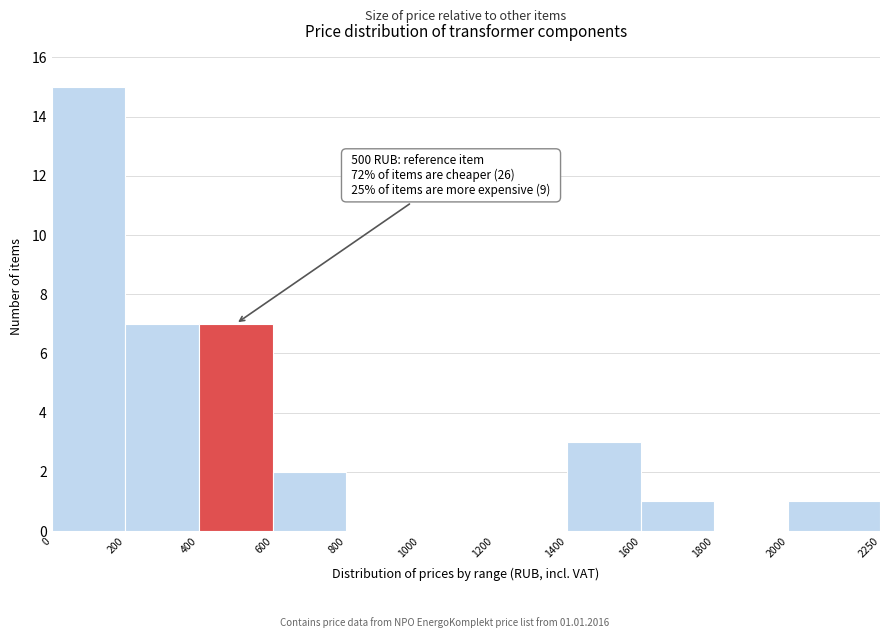

Which range on the x-axis has the tallest bar?

0 to 200